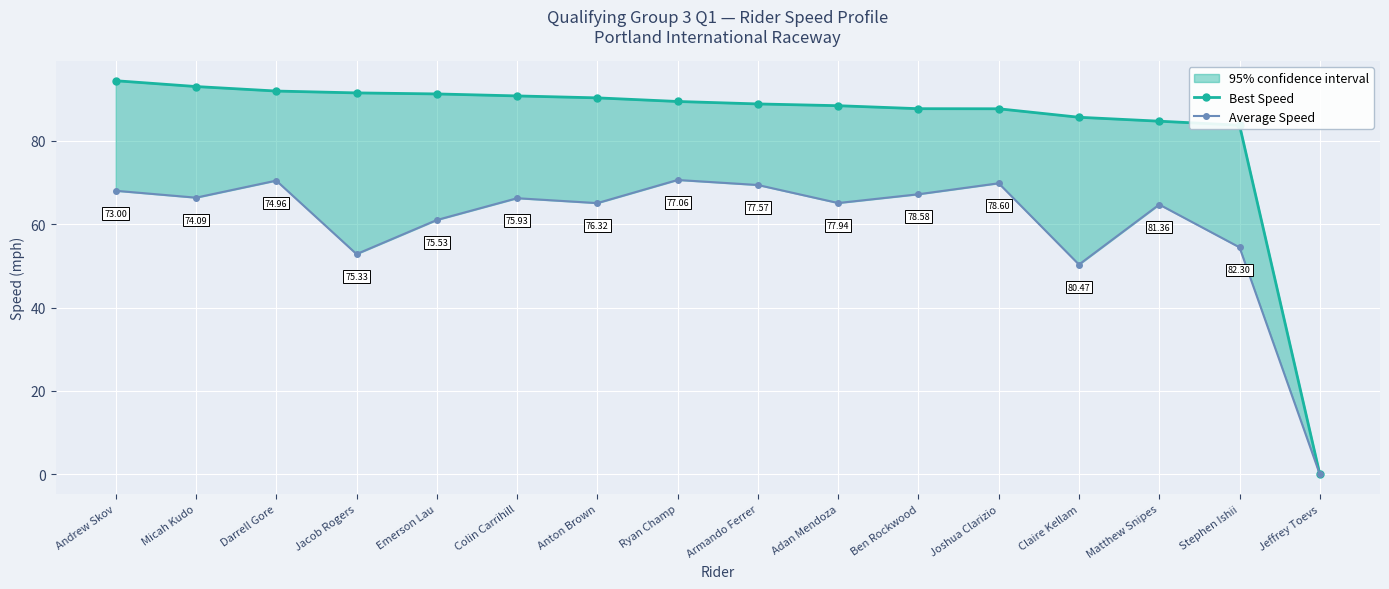

At which label does Best Speed reach its minimum?

Jeffrey Toevs